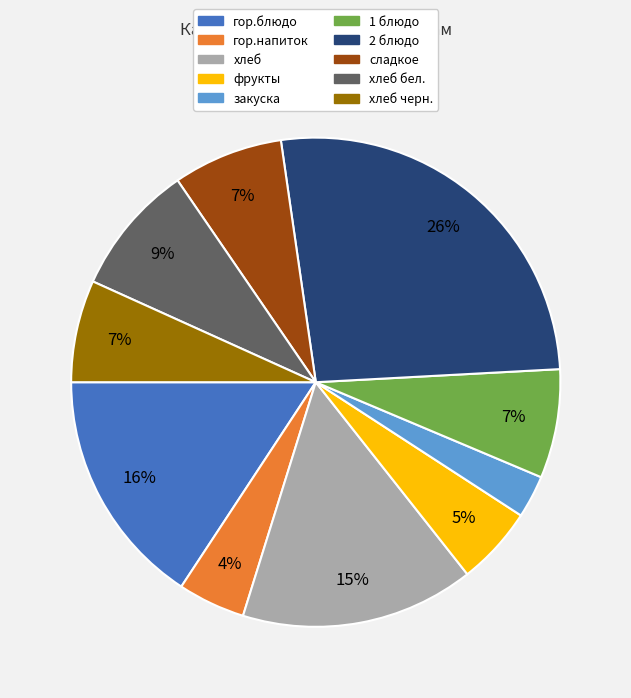

Do хлеб черн. and 2 блюдо together represent more than half of the pie?

No